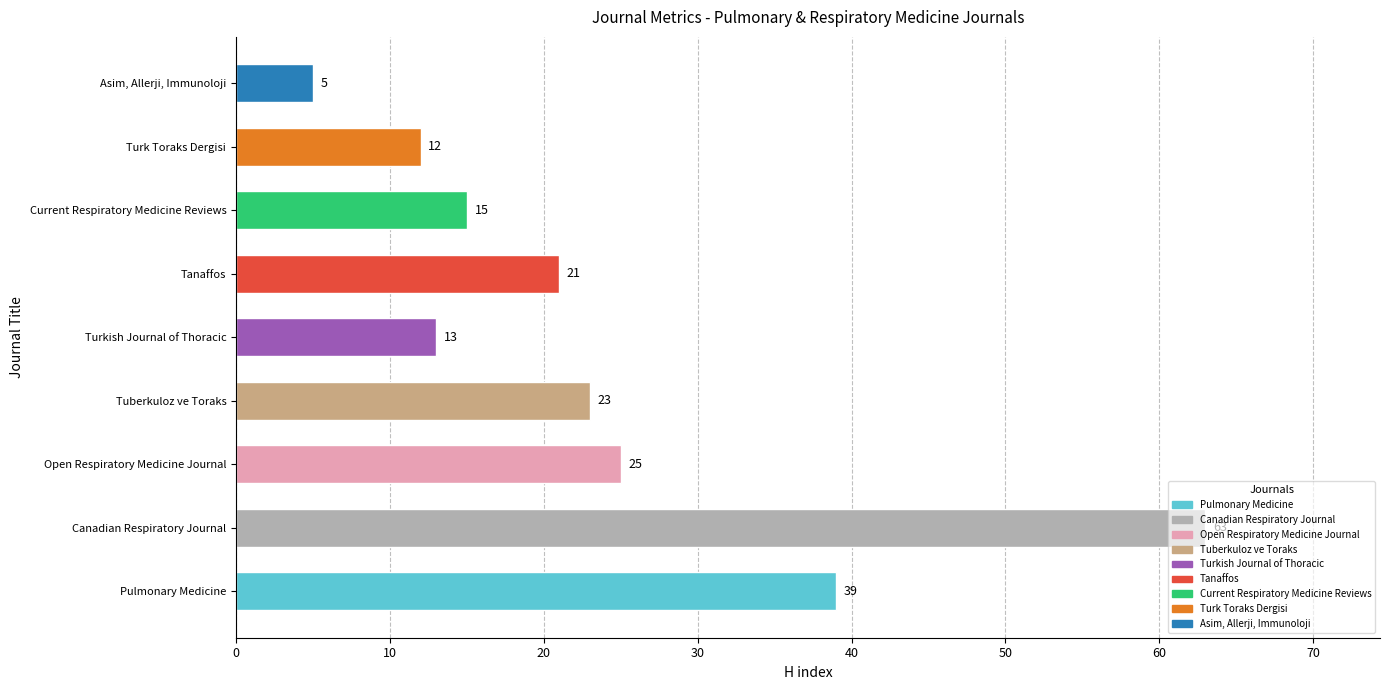

Which label corresponds to the smallest value in the chart?

Asim, Allerji, Immunoloji